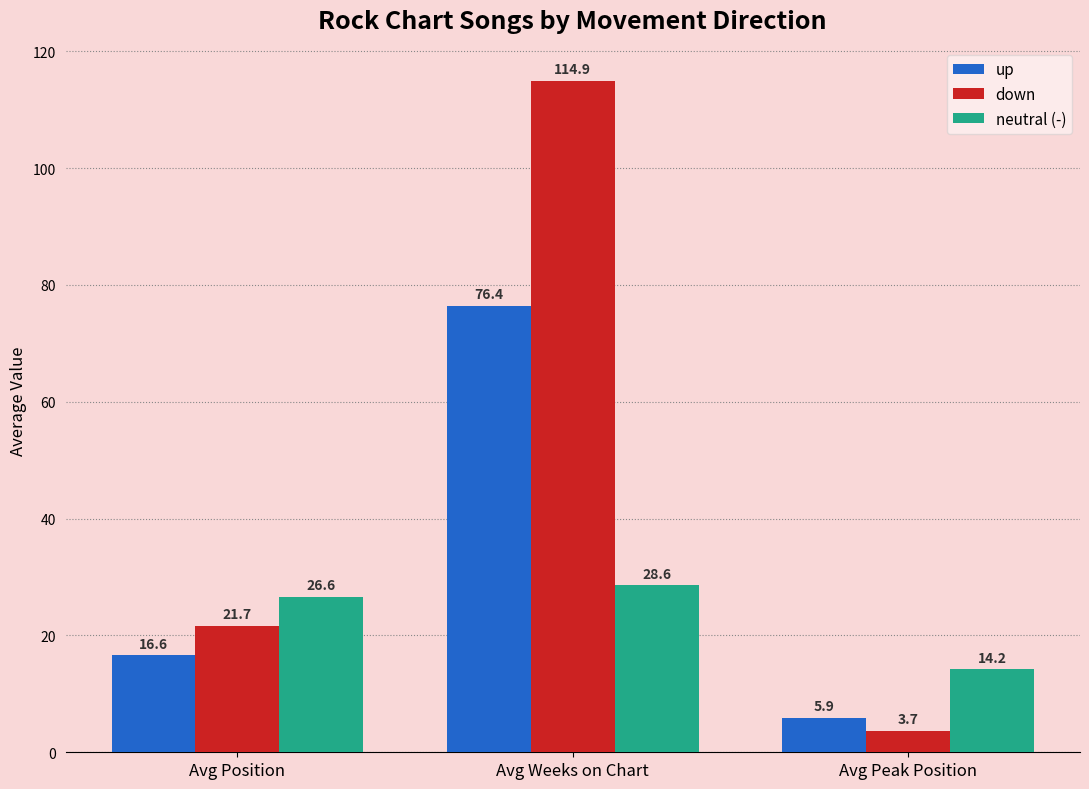

What is the label of the 3rd bar from the right?

Avg Position